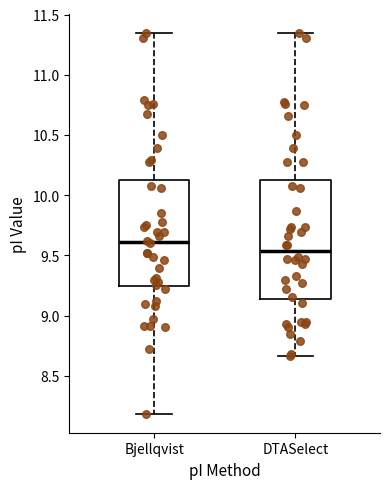

Which box is the tallest, from its lower edge to its upper edge?

DTASelect